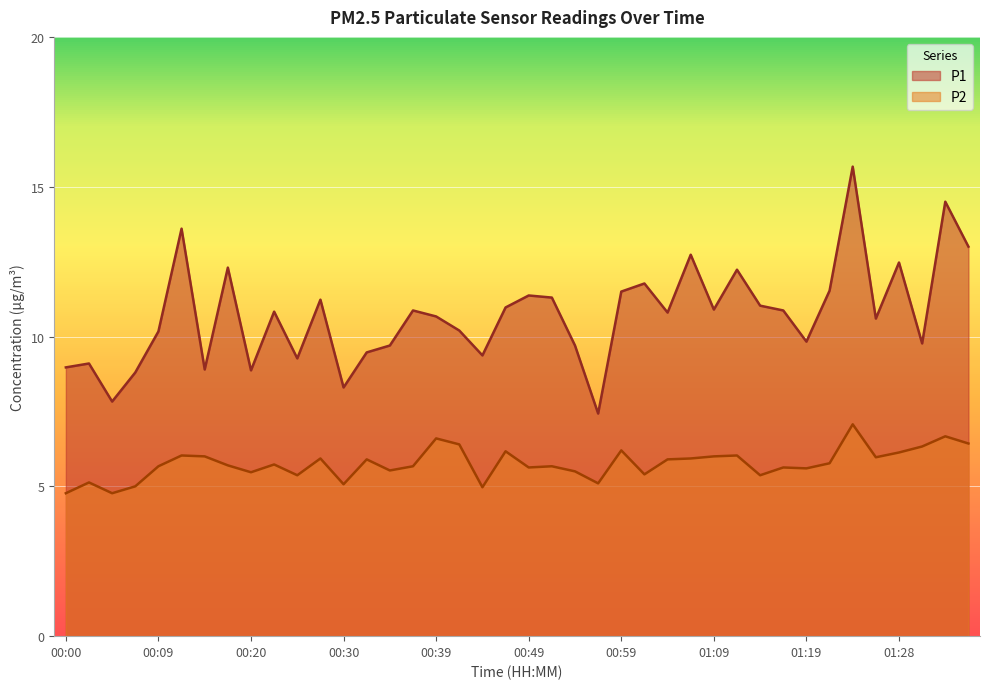

What value does the P1 series have at 00:20?

8.9